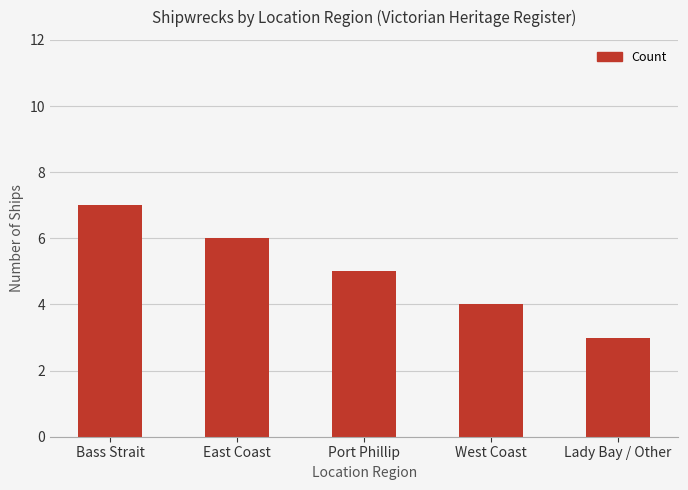

Reading left to right, list all the values displayed in this chart.

Bass Strait=7	East Coast=6	Port Phillip=5	West Coast=4	Lady Bay / Other=3